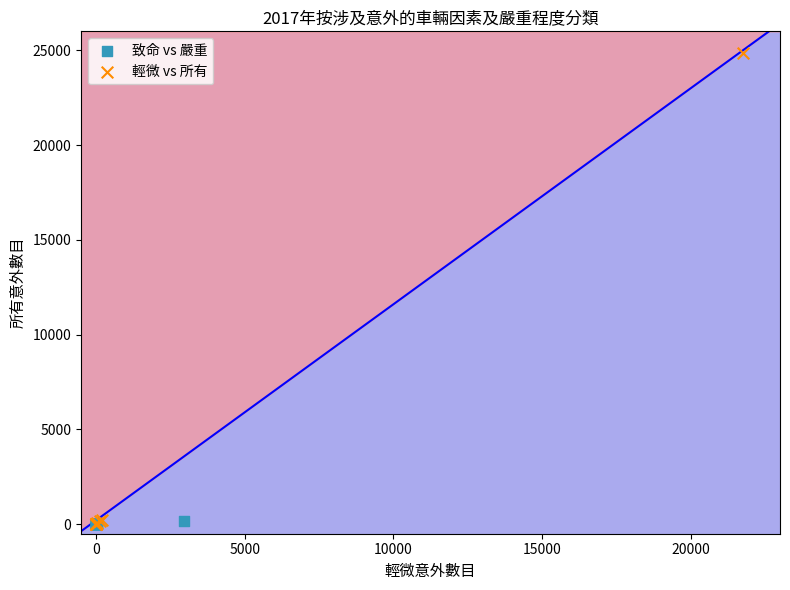

What are all the series names shown in the legend?

致命 vs 嚴重, 輕微 vs 所有